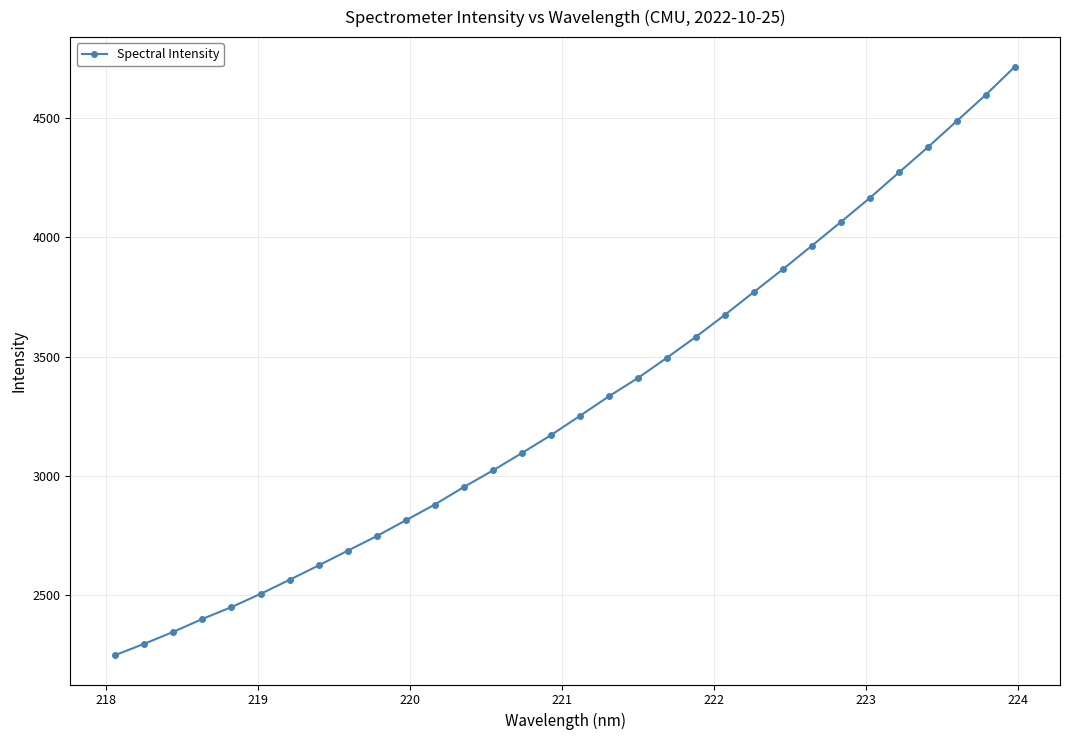

What is the average value?

3307.4